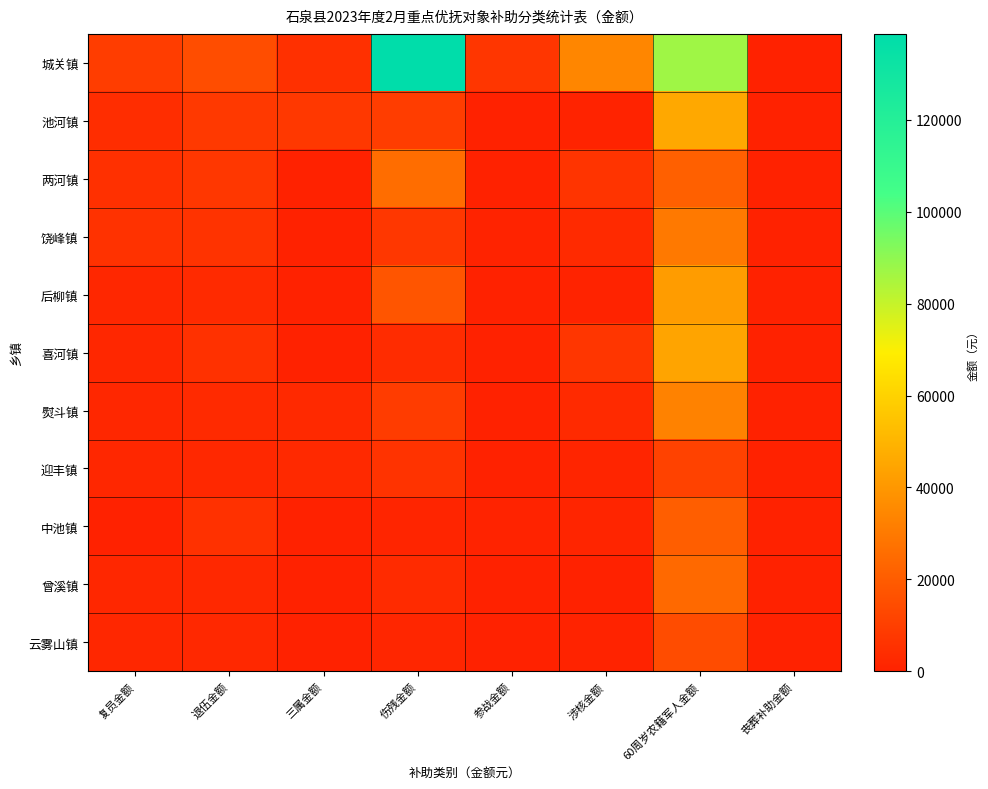

Reading left to right, transcribe all the data shown in this chart.

城关镇: 复员金额=9550.0	退伍金额=15000.0	三属金额=4880.0	伤残金额=138700.2	参战金额=7200.0	涉核金额=34400.0	60周岁农籍军人金额=87048.0	丧葬补助金额=0.0
池河镇: 复员金额=3820.0	退伍金额=8250.0	三属金额=7675.0	伤残金额=9240.8	参战金额=0.0	涉核金额=800.0	60周岁农籍军人金额=45919.8	丧葬补助金额=0.0
两河镇: 复员金额=4903.3	退伍金额=7500.0	三属金额=0.0	伤残金额=26001.3	参战金额=0.0	涉核金额=6400.0	60周岁农籍军人金额=21388.5	丧葬补助金额=0.0
饶峰镇: 复员金额=5730.0	退伍金额=6000.0	三属金额=0.0	伤残金额=7488.3	参战金额=800.0	涉核金额=3200.0	60周岁农籍军人金额=29629.8	丧葬补助金额=0.0
后柳镇: 复员金额=1910.0	退伍金额=3000.0	三属金额=0.0	伤残金额=17407.5	参战金额=0.0	涉核金额=800.0	60周岁农籍军人金额=41682.6	丧葬补助金额=0.0
喜河镇: 复员金额=1910.0	退伍金额=5250.0	三属金额=0.0	伤残金额=3772.5	参战金额=0.0	涉核金额=7200.0	60周岁农籍军人金额=44277.3	丧葬补助金额=0.0
熨斗镇: 复员金额=1910.0	退伍金额=3000.0	三属金额=2617.5	伤残金额=9045.8	参战金额=0.0	涉核金额=3200.0	60周岁农籍军人金额=32810.4	丧葬补助金额=0.0
迎丰镇: 复员金额=1910.0	退伍金额=2250.0	三属金额=2440.0	伤残金额=6177.5	参战金额=0.0	涉核金额=1600.0	60周岁农籍军人金额=11132.1	丧葬补助金额=0.0
中池镇: 复员金额=0.0	退伍金额=5250.0	三属金额=0.0	伤残金额=1209.2	参战金额=800.0	涉核金额=1600.0	60周岁农籍军人金额=20673.9	丧葬补助金额=0.0
曾溪镇: 复员金额=1910.0	退伍金额=2250.0	三属金额=0.0	伤残金额=3318.3	参战金额=0.0	涉核金额=0.0	60周岁农籍军人金额=24440.4	丧葬补助金额=0.0
云雾山镇: 复员金额=1910.0	退伍金额=2250.0	三属金额=0.0	伤残金额=1659.2	参战金额=0.0	涉核金额=800.0	60周岁农籍军人金额=14396.4	丧葬补助金额=0.0